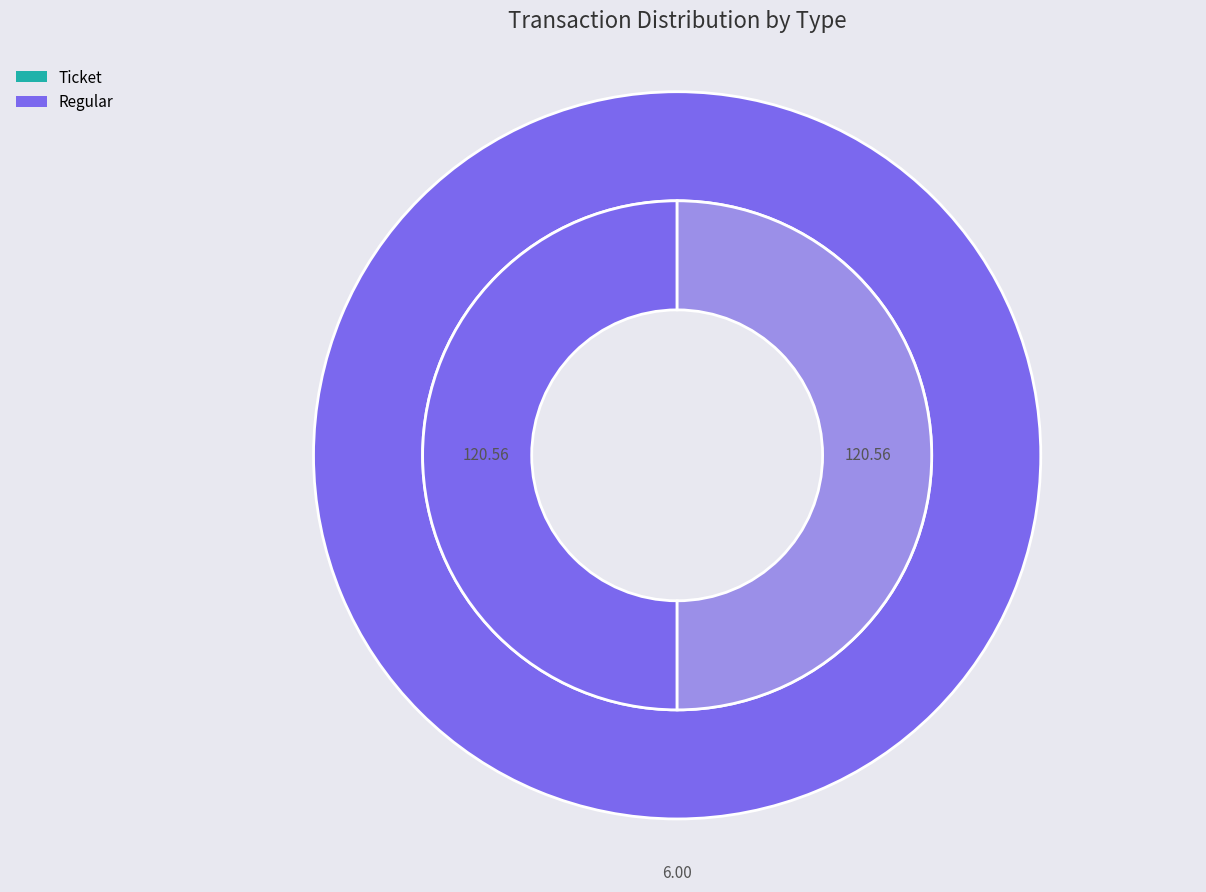

Between Ticket and Regular, which is larger?

Regular